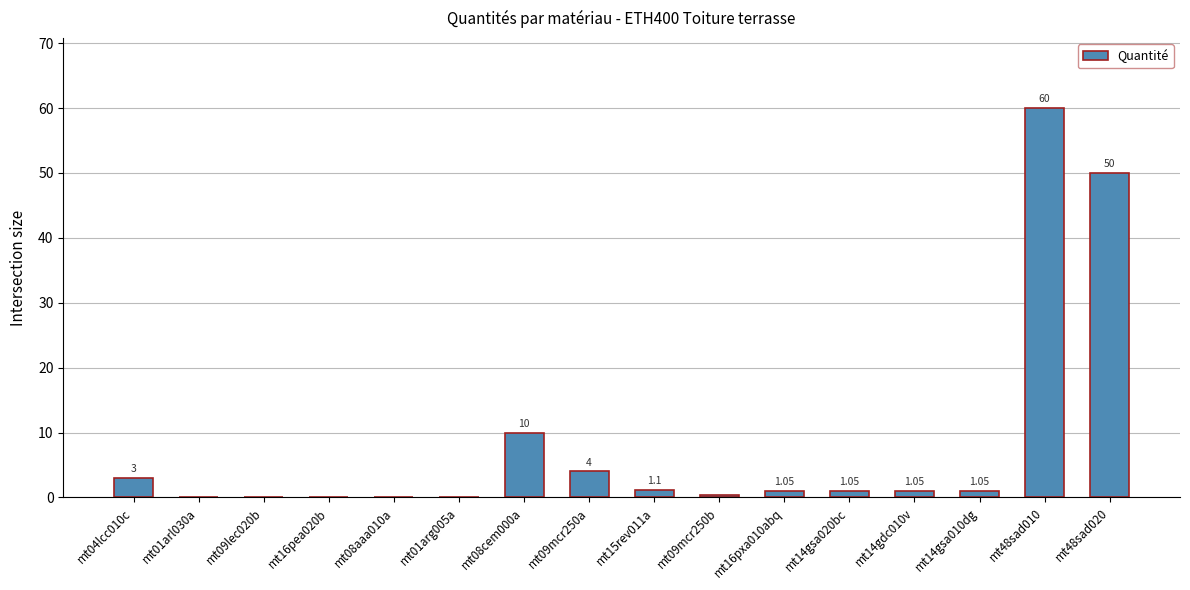

Which has a higher value, mt15rev011a or mt48sad020?

mt48sad020